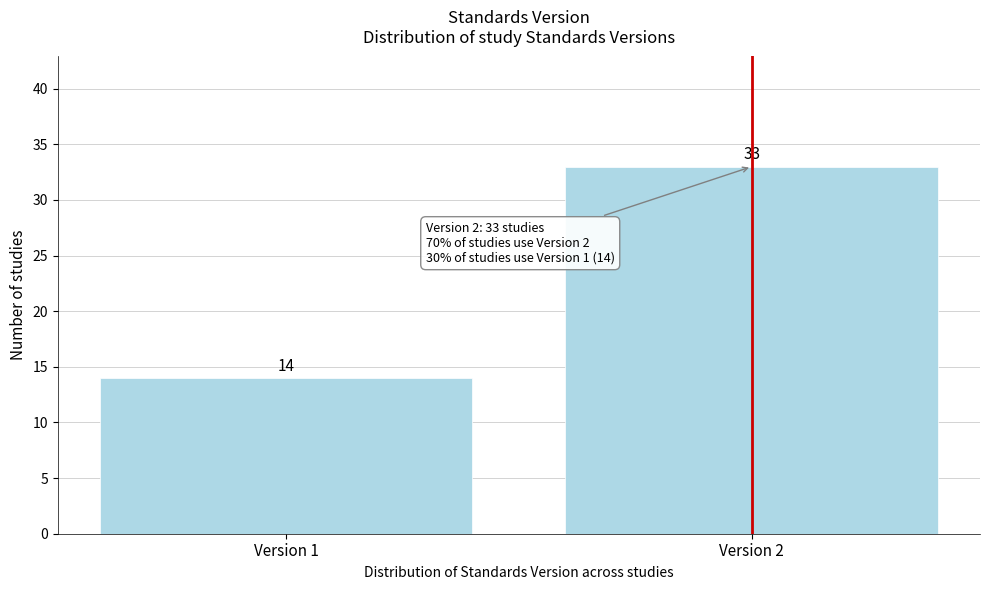

Reading left to right, list all the values displayed in this chart.

14	33